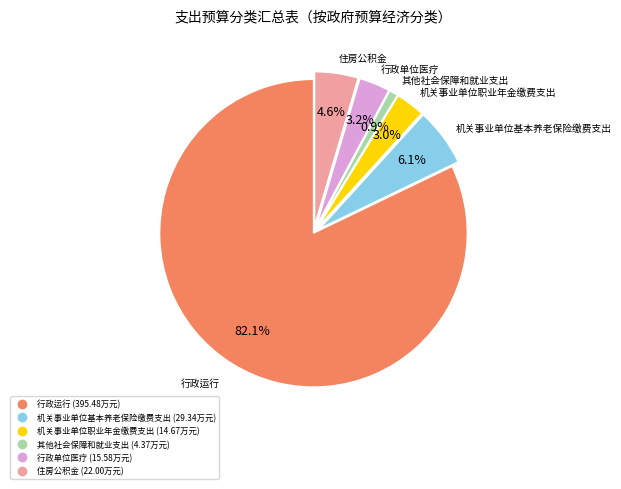

Do 行政单位医疗 and 机关事业单位基本养老保险缴费支出 together represent more than half of the pie?

No